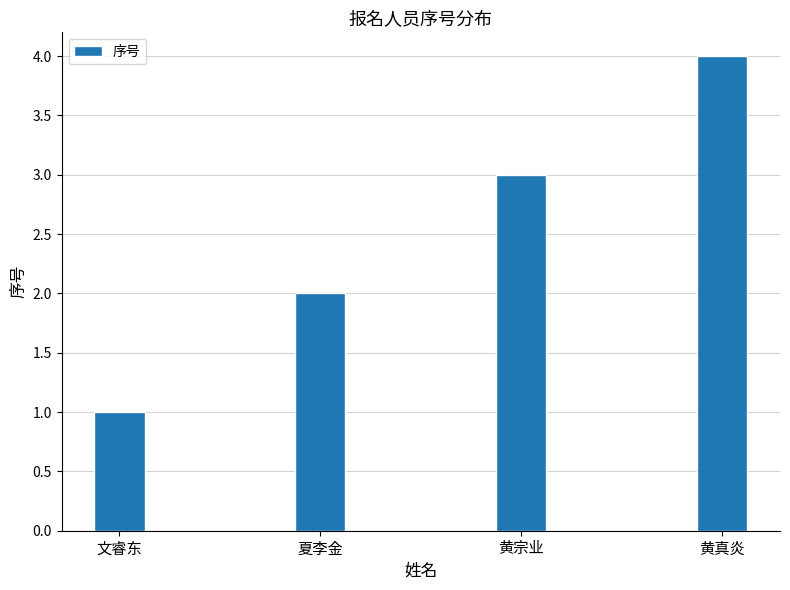

What is the sum of the values at 黄真炎 and 文睿东?

5